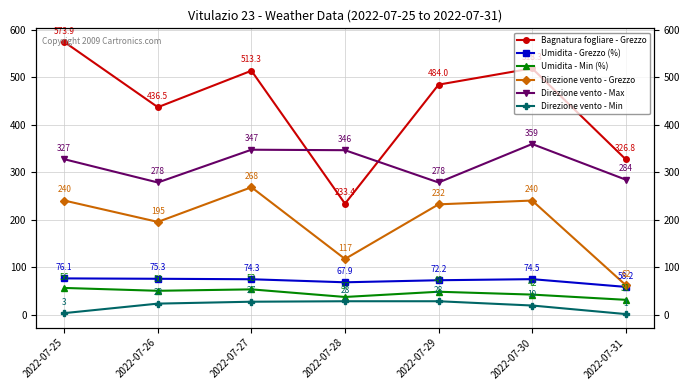

Which category has the lowest value in the Direzione vento - Min series?

2022-07-31